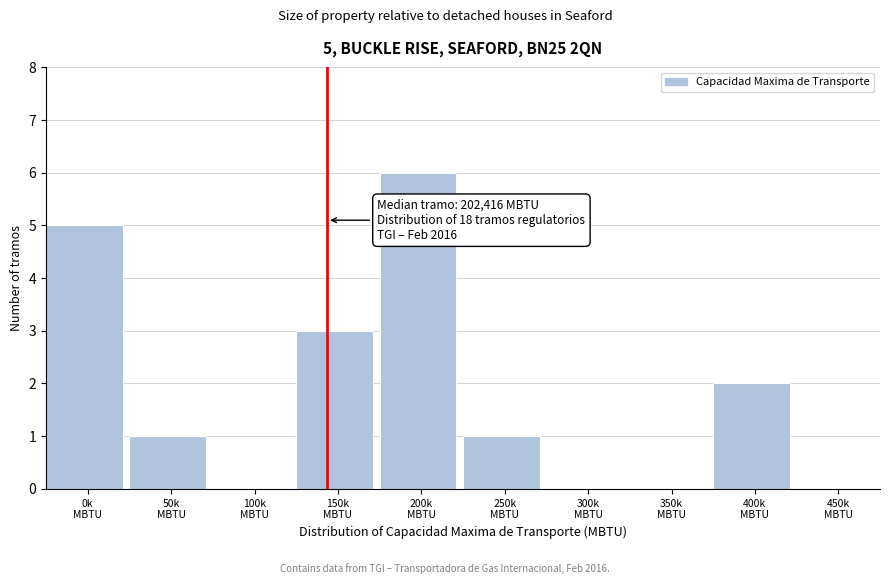

What is the sum of all values?

18